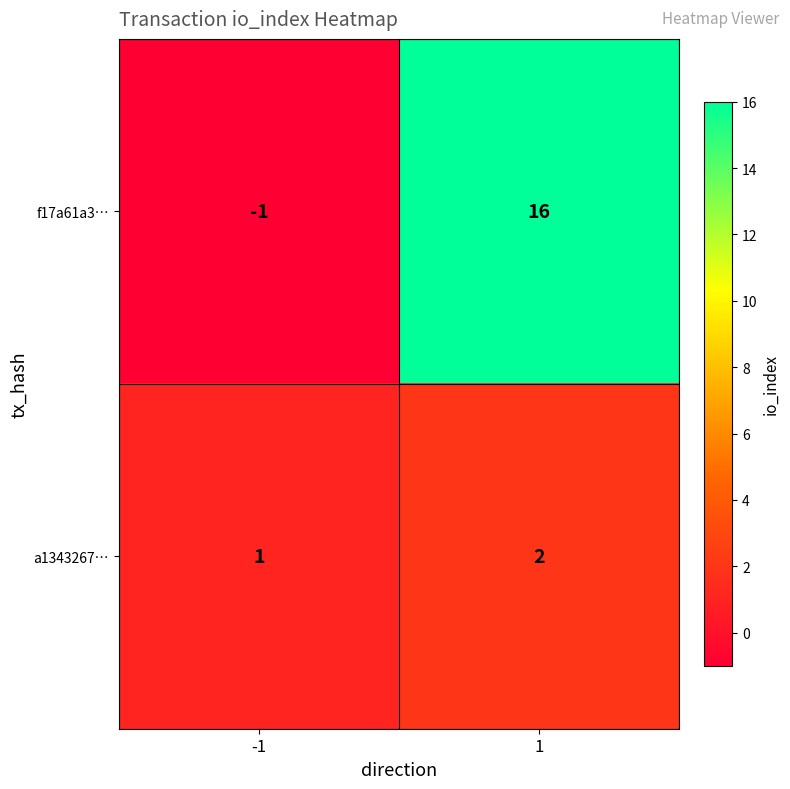

What is the sum of the f17a61a3… values at 1 and -1?

15